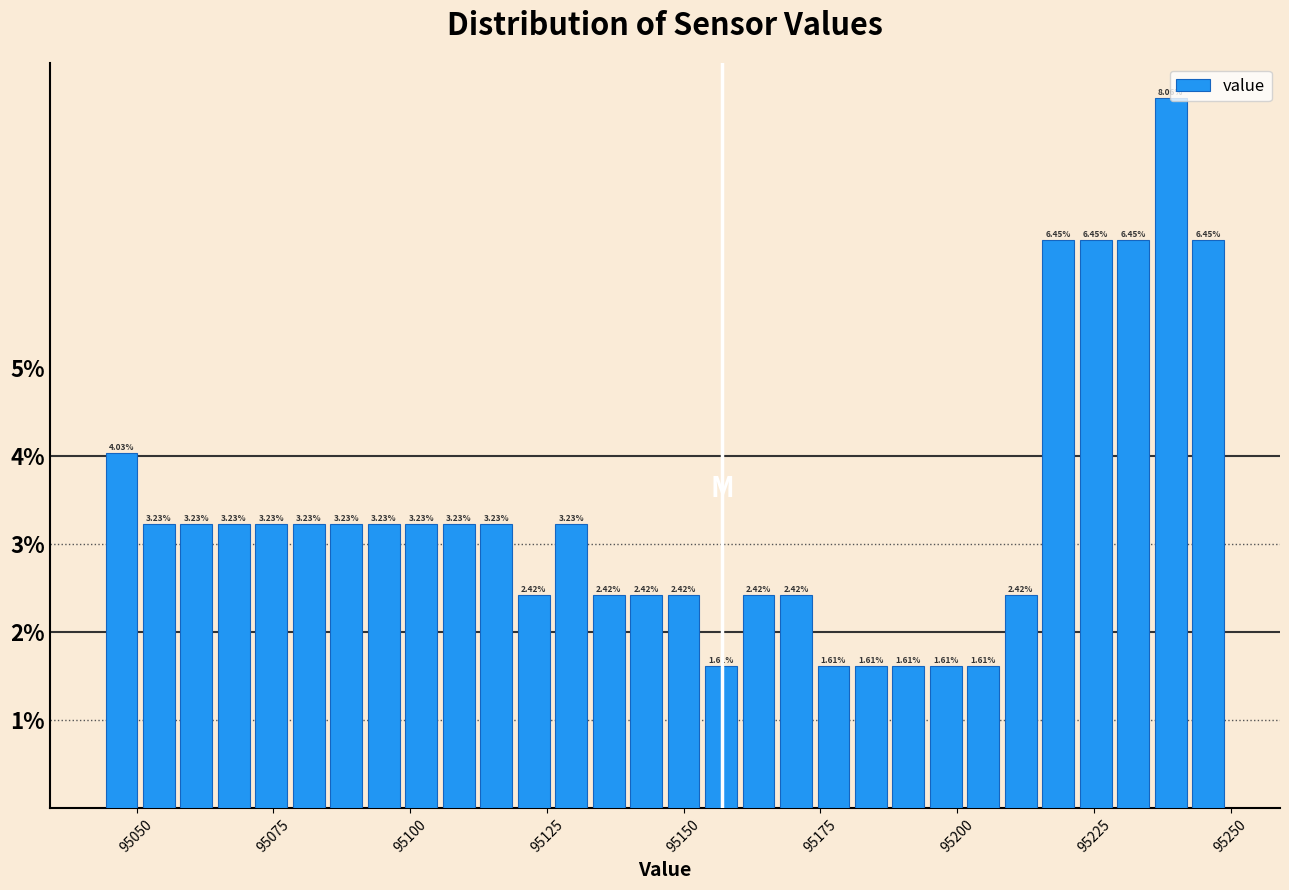

Read against the x-axis, roughly where is the centre of the tallest bar?

95240